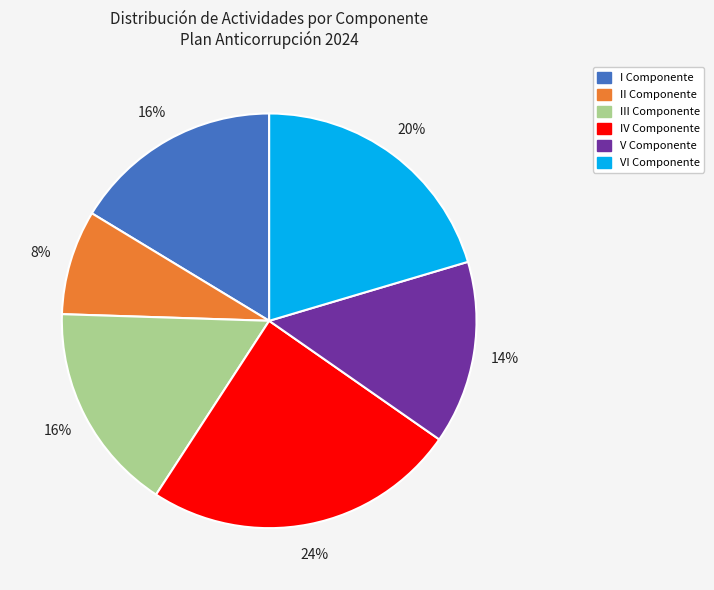

What percentage is the IV Componente slice, to the nearest percent?

24%